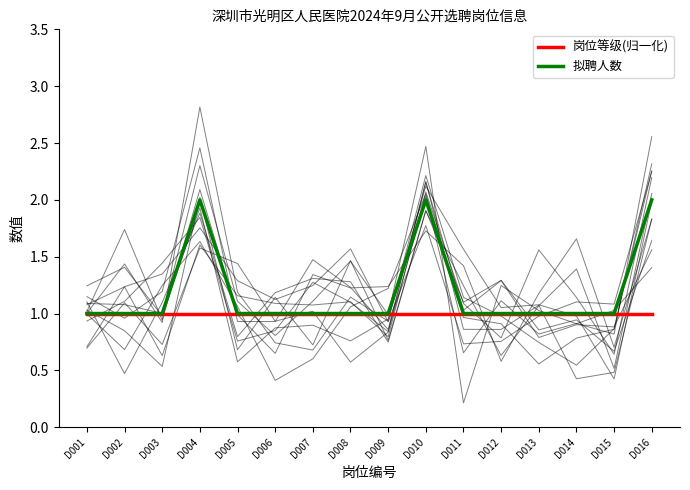

Is it true that 拟聘人数 equals 1 at D007?

True